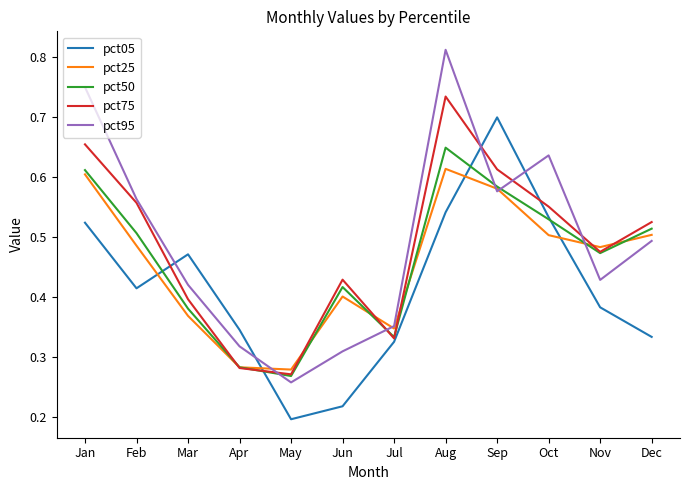

True or false: pct05 and pct25 cross at least once.

True